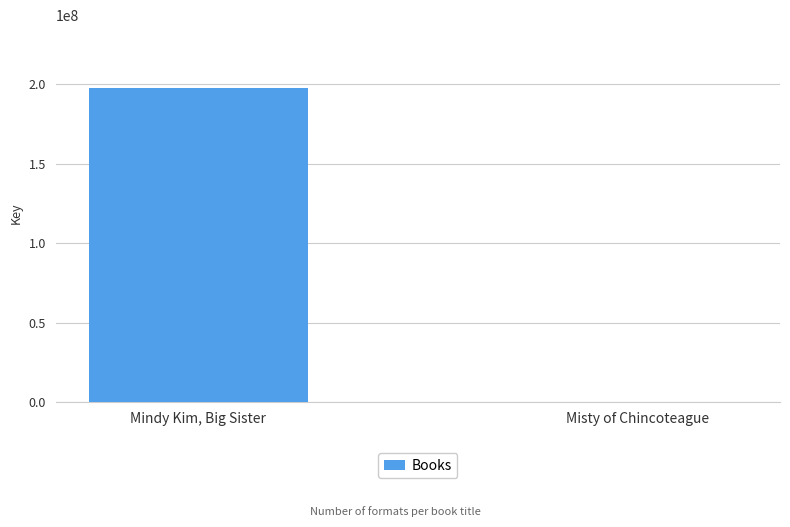

At which label is the value closest to 98826851?

Misty of Chincoteague